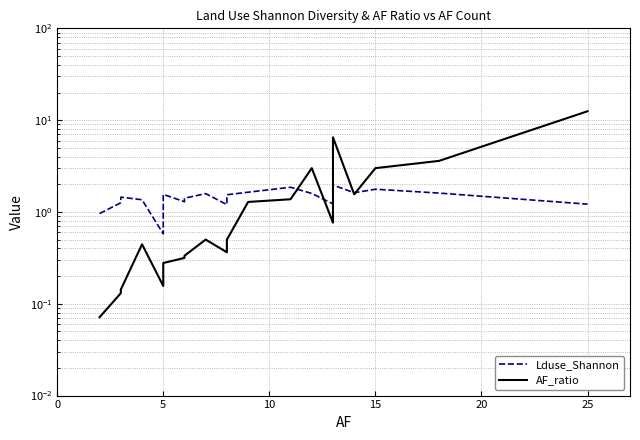

The value of AF_ratio at 17 is 0.4. True or false?

False